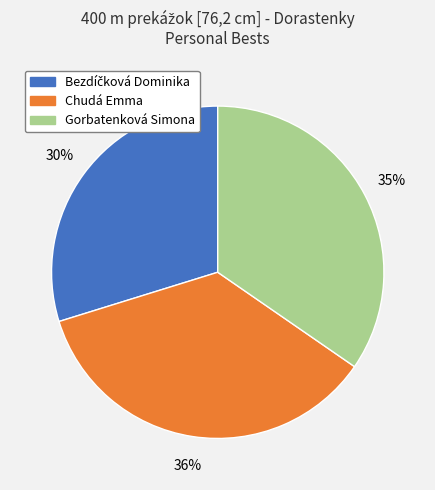

To the nearest percent, what is the difference between the Chudá Emma and Gorbatenková Simona slice percentages?

1%